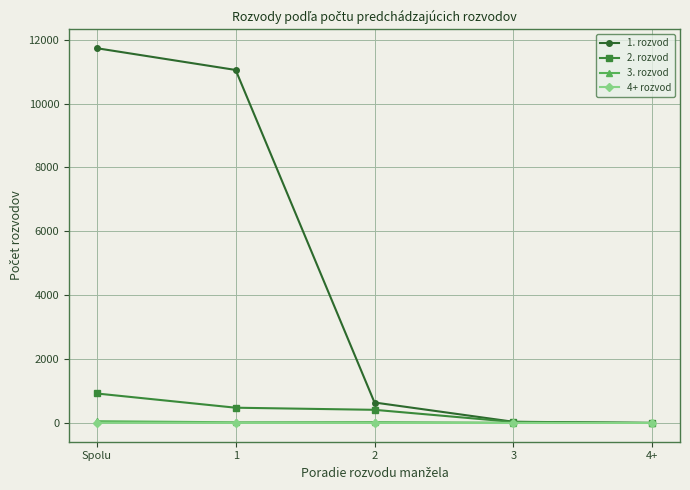

Which series has the widest spread of values?

1. rozvod